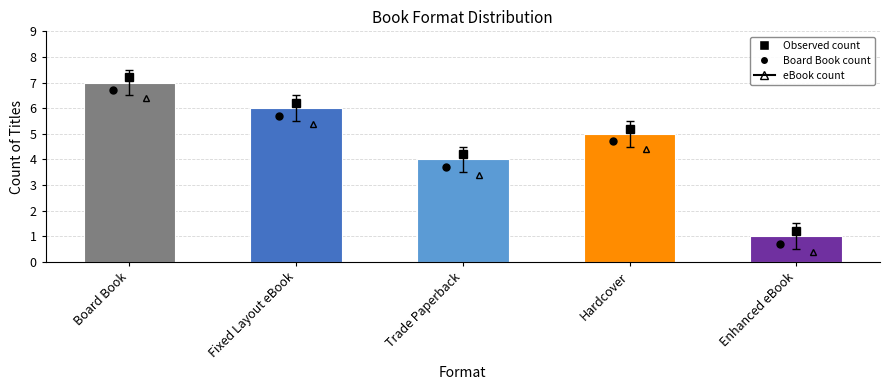

What is the spread (max minus min) of values at 2?

6